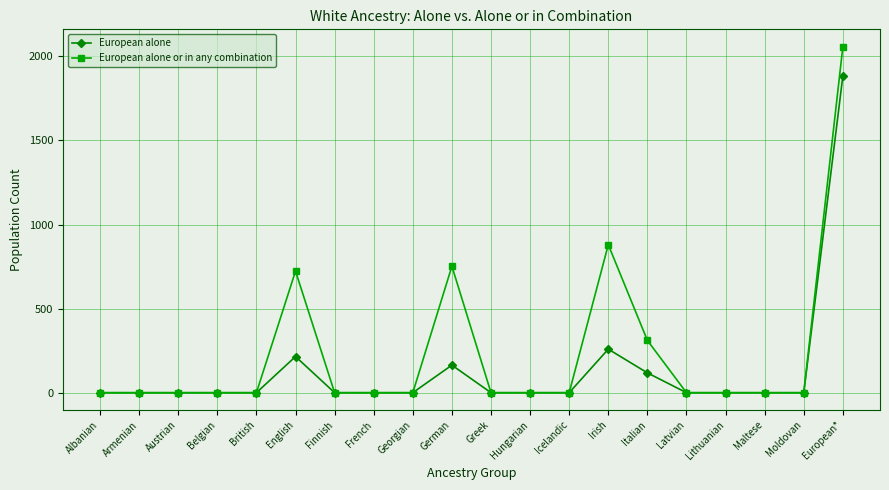

What is the difference between the highest and lowest values at Irish?

621